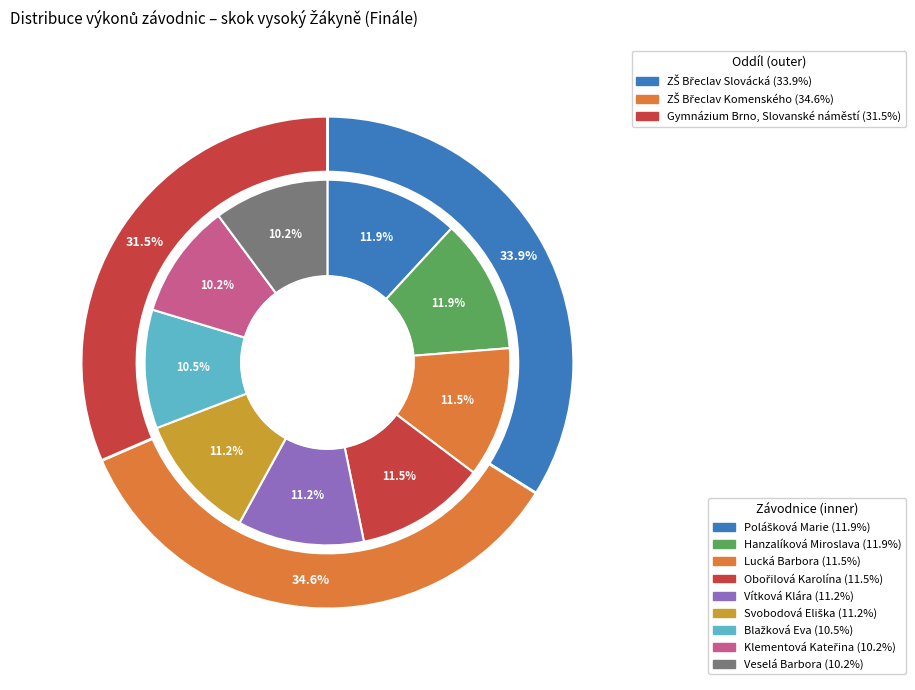

To the nearest percent, what percentage of the pie is Lucká Barbora?

12%